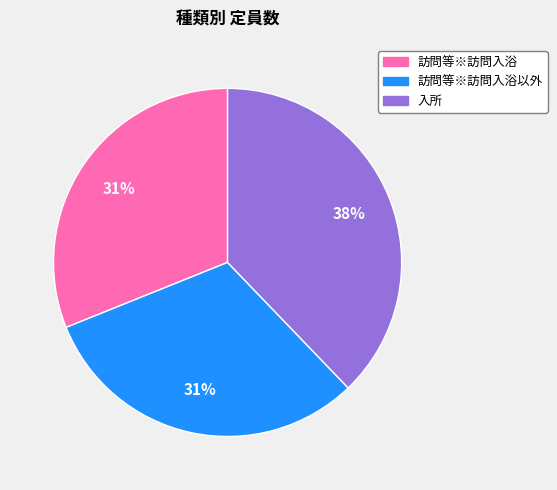

Is there any slice that represents more than half of the pie?

No